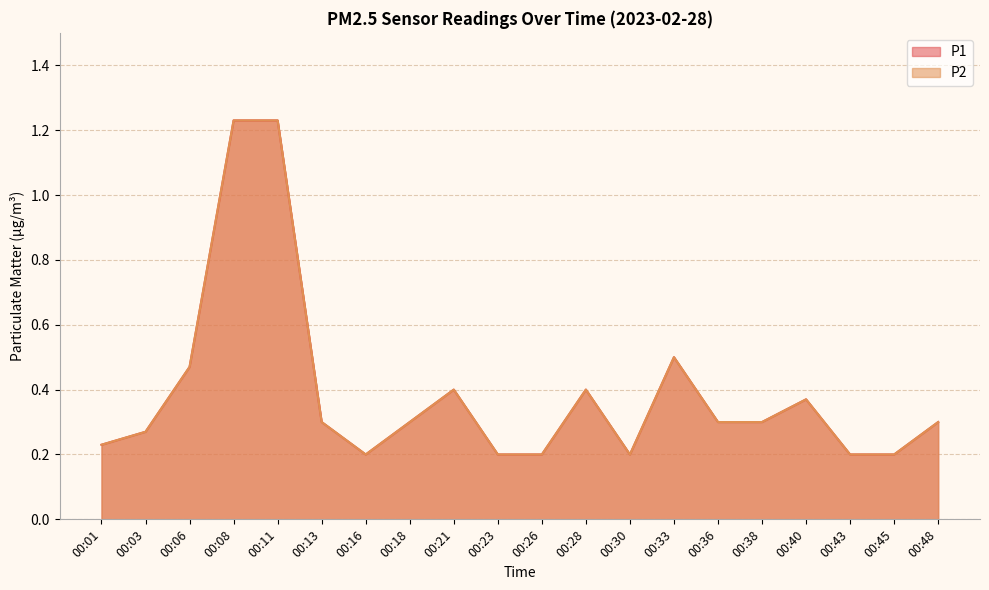

Read the P2 value at 00:16.

0.2